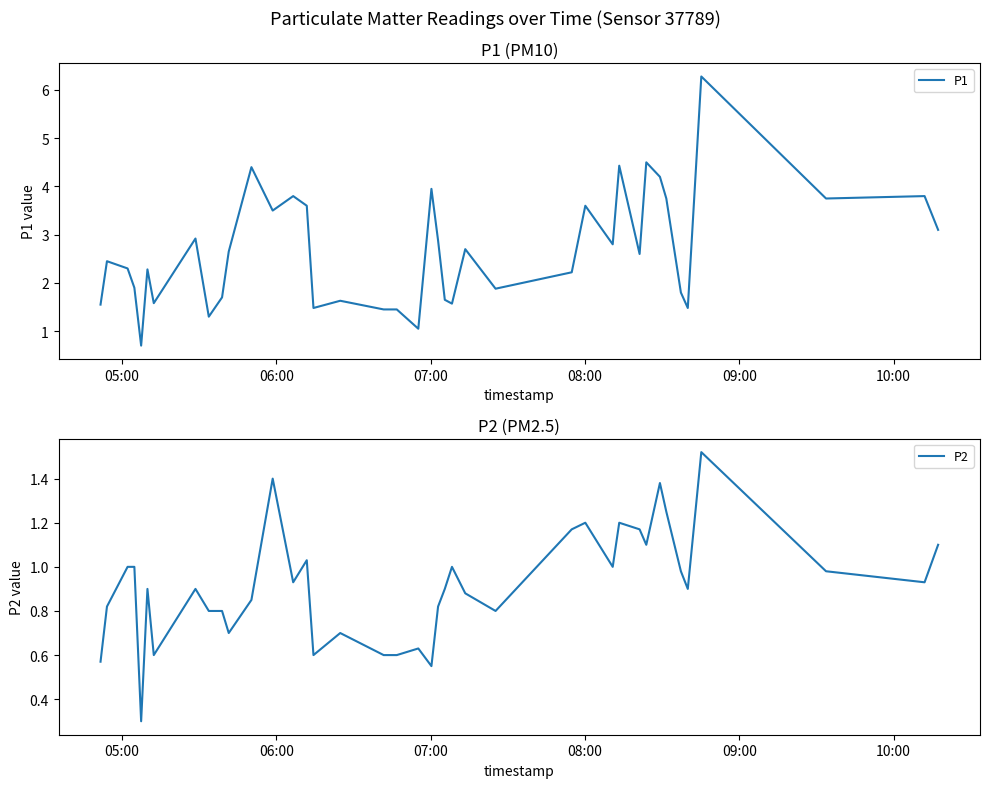

What is the minimum value for P1?

0.7